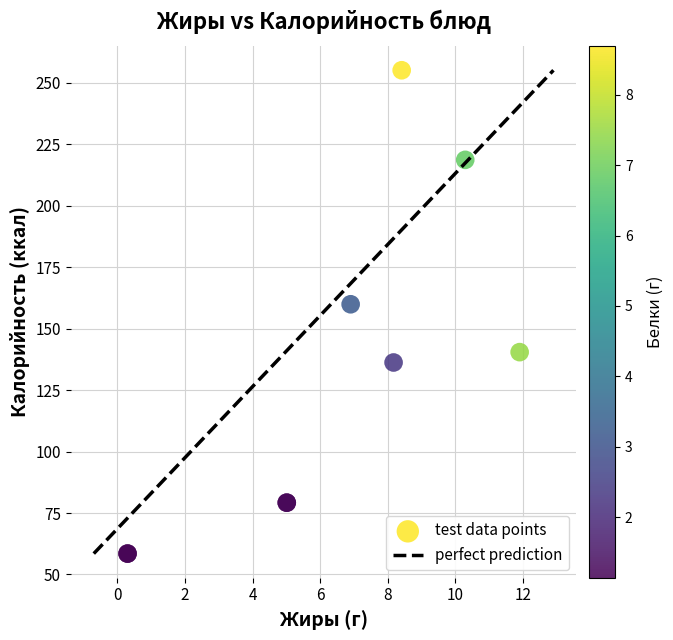

What Y value in the scatter plot is closest to 156?

159.9